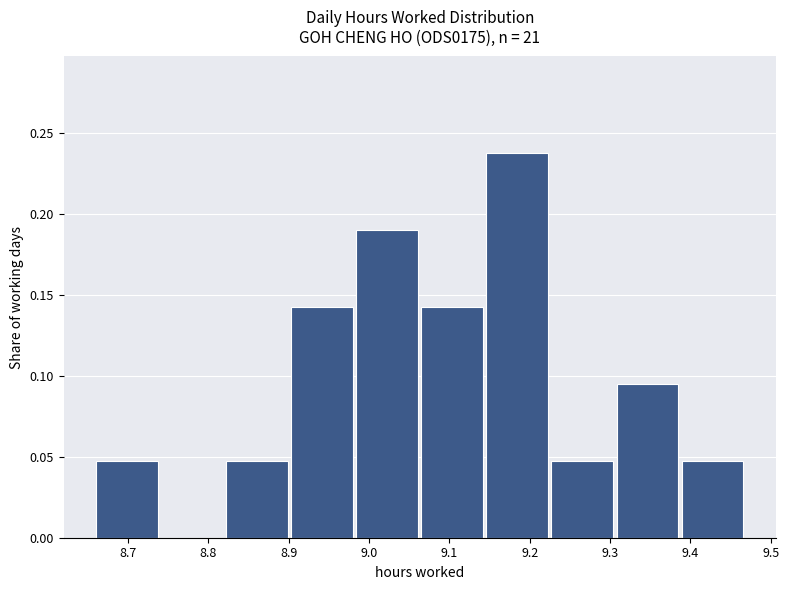

What is the height of the bar covering 9.308 to 9.389 on the x-axis? Neither the bar edges nor the heights are printed on the chart, so give them approximately, as read against the axes.

0.095